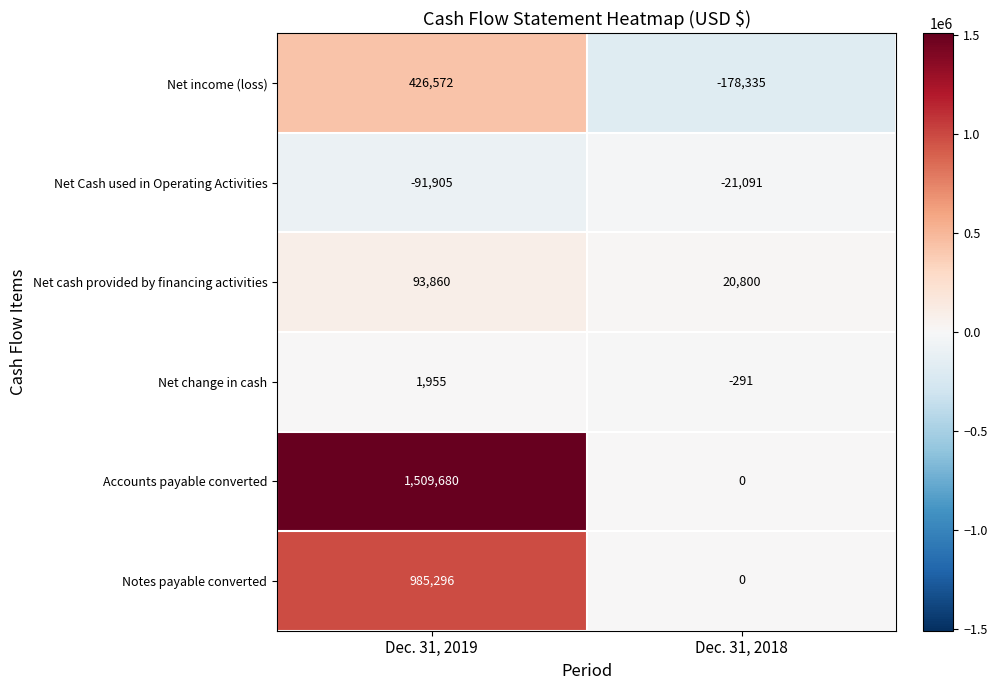

At which label does Net income (loss) reach its peak?

Dec. 31, 2019